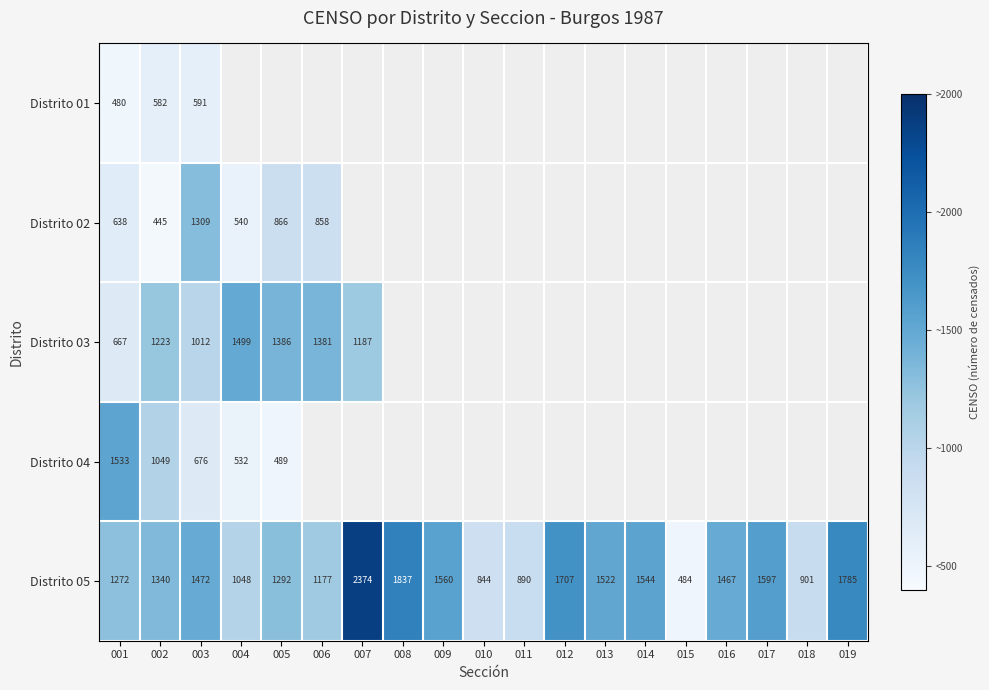

Is the value of Distrito 05 at 007 greater than the value of Distrito 03 at 007?

Yes